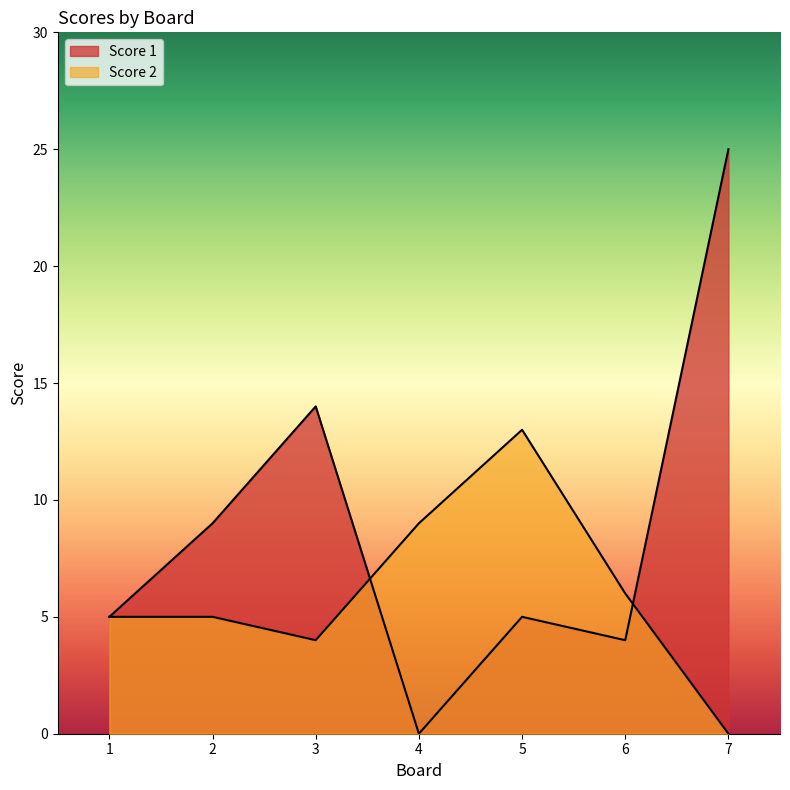

The Score 2 series shows 0 at 7. True or false?

True